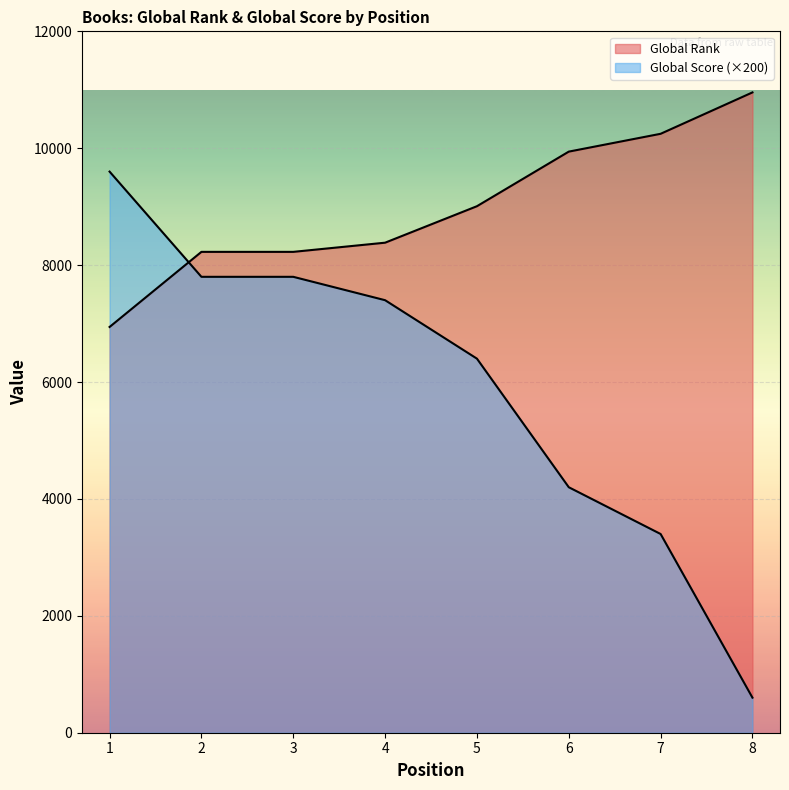

True or false: Global Rank has a value of 17804 at 6.

False